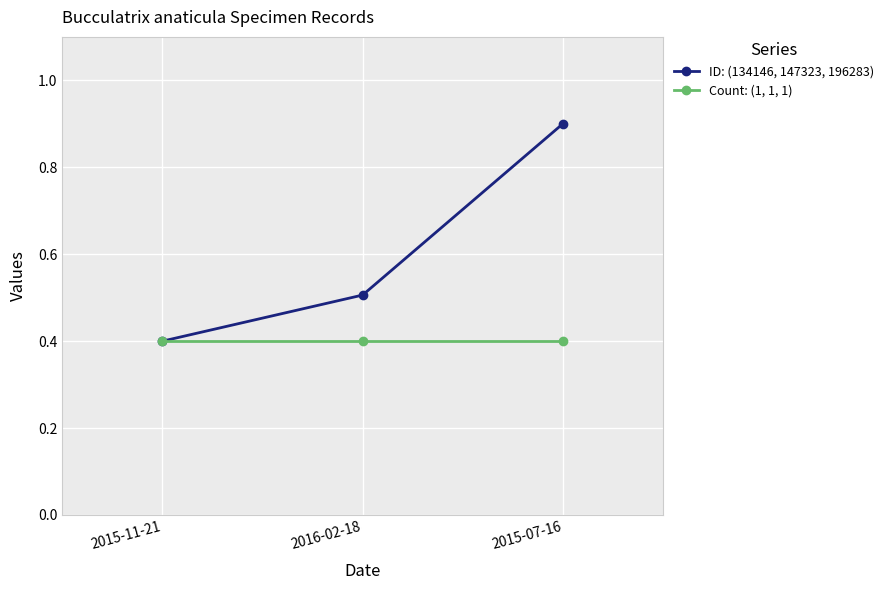

Is the value of ID: (134146, 147323, 196283) at 2016-02-18 greater than the value of Count: (1, 1, 1) at 2015-07-16?

Yes